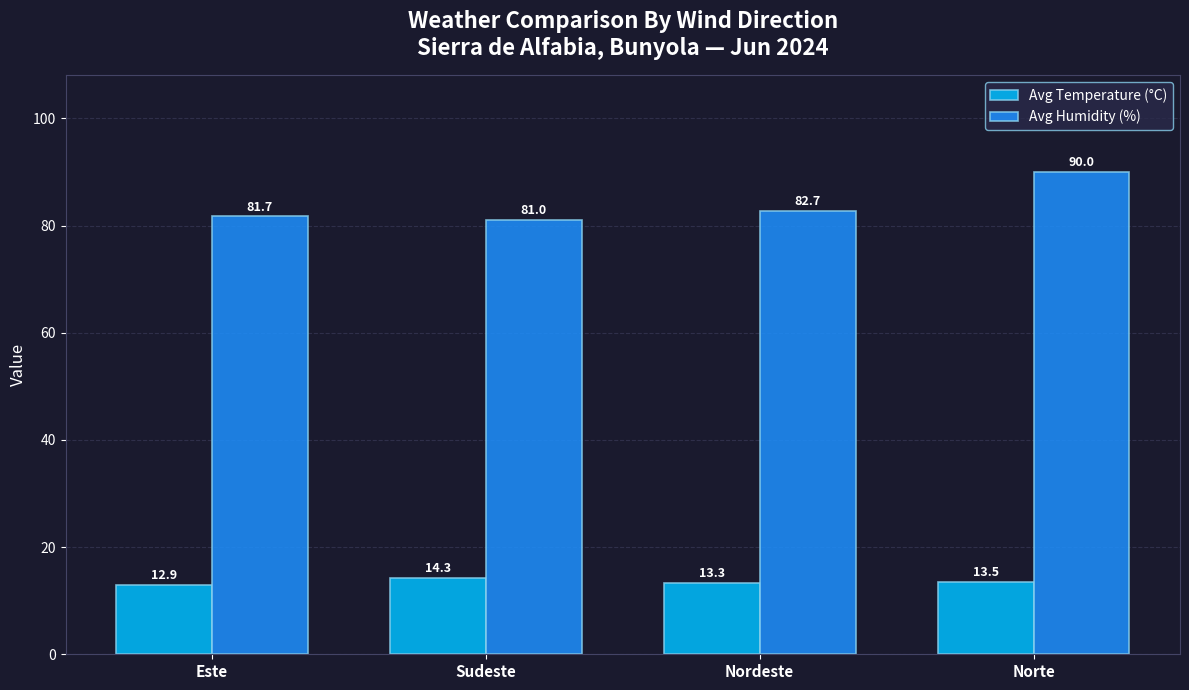

At which label is Avg Temperature (°C) closest to 13?

Este